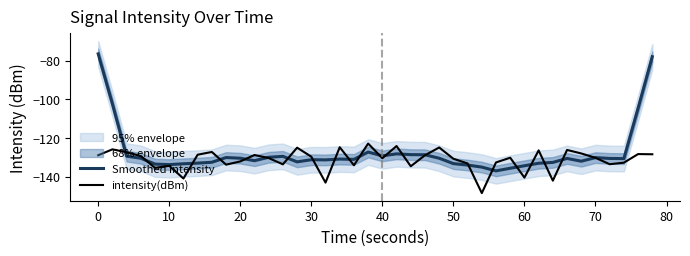

What is the difference between the maximum and second lowest values in the Smoothed intensity series?

59.2